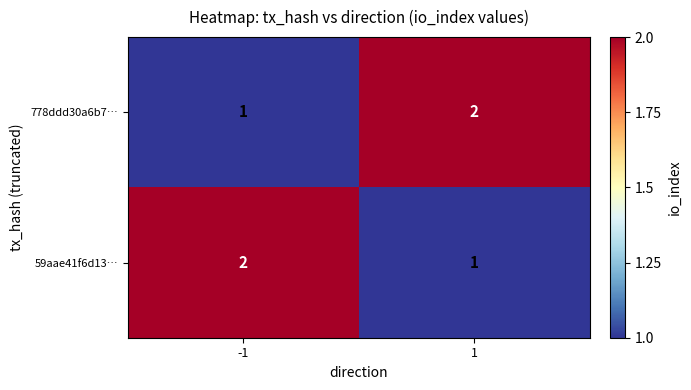

What is the sum of the 59aae41f6d13… values at 1 and -1?

3